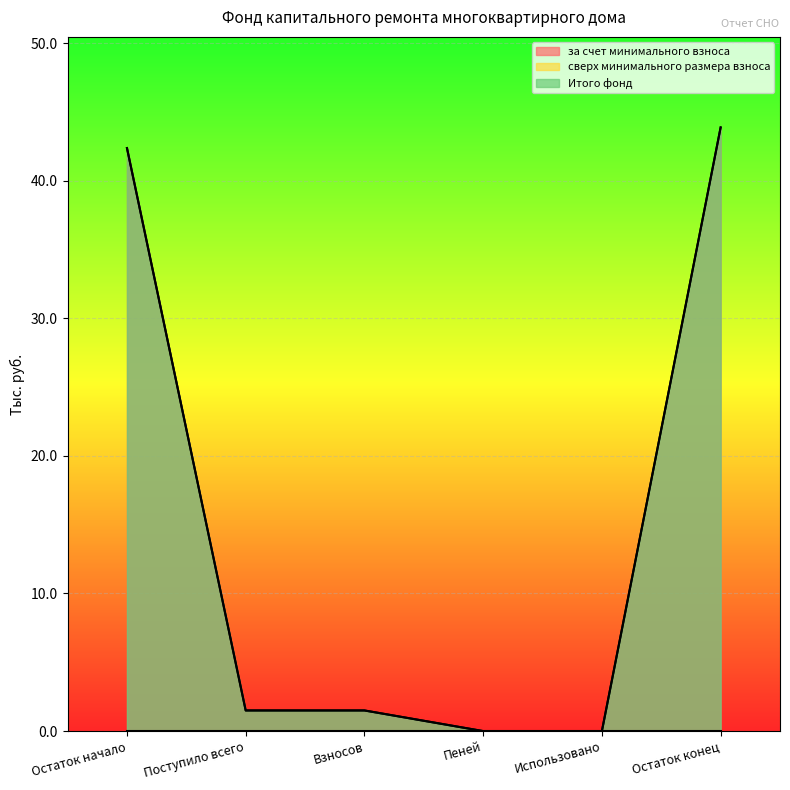

Where is за счет минимального взноса nearest to the value 21?

Поступило всего